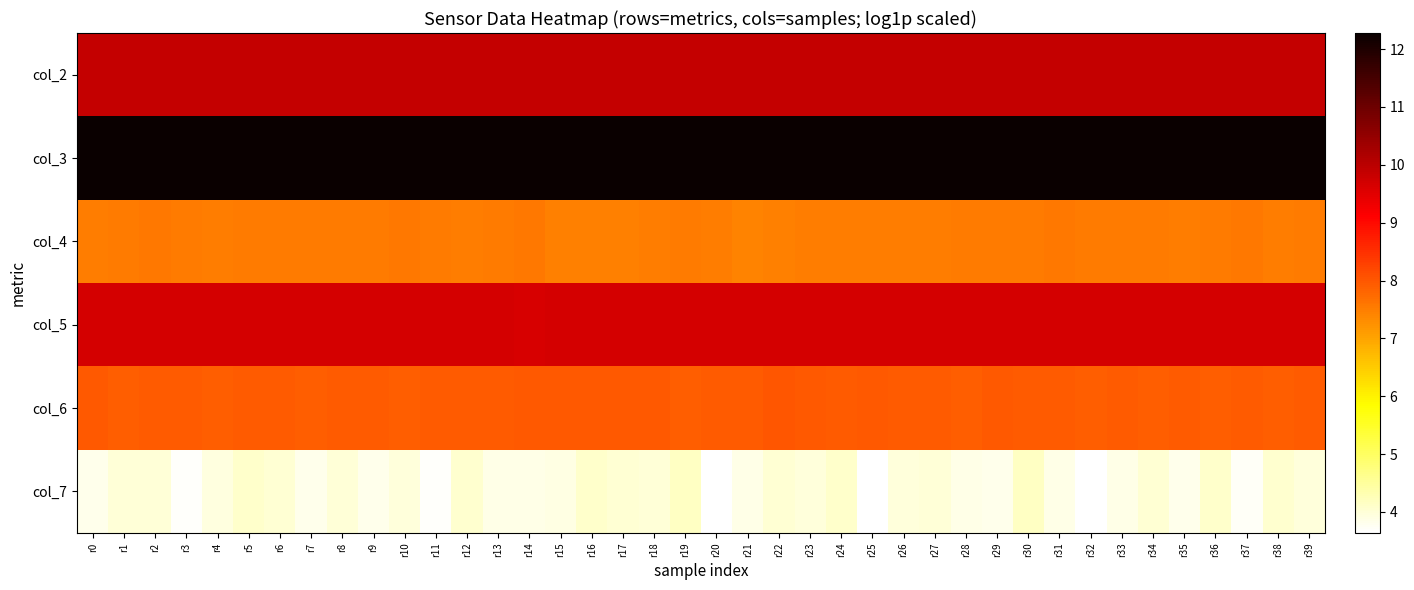

What is the difference between the highest and lowest values at r2?

8.3